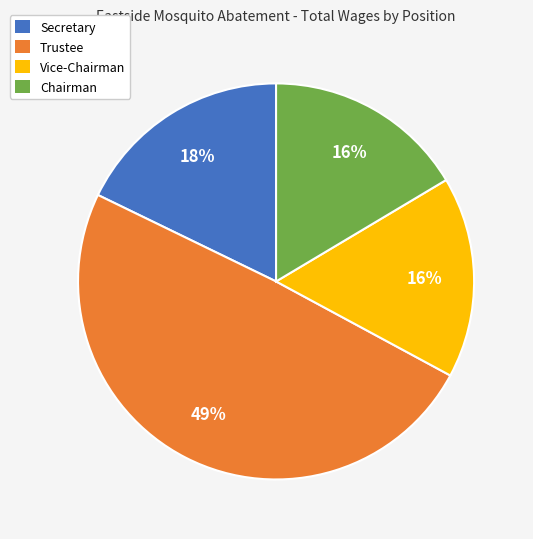

True or false: Chairman accounts for 9% of the total.

False